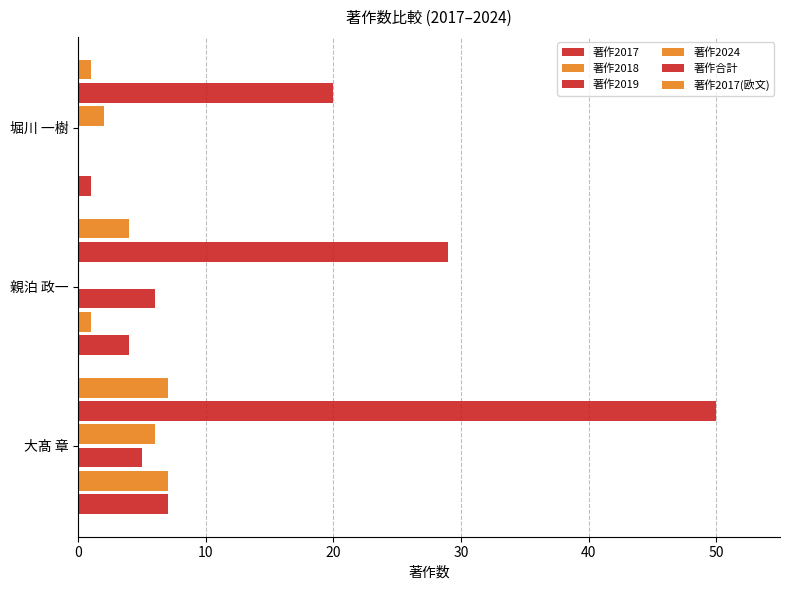

What is the highest value of the 著作2017 series?

7